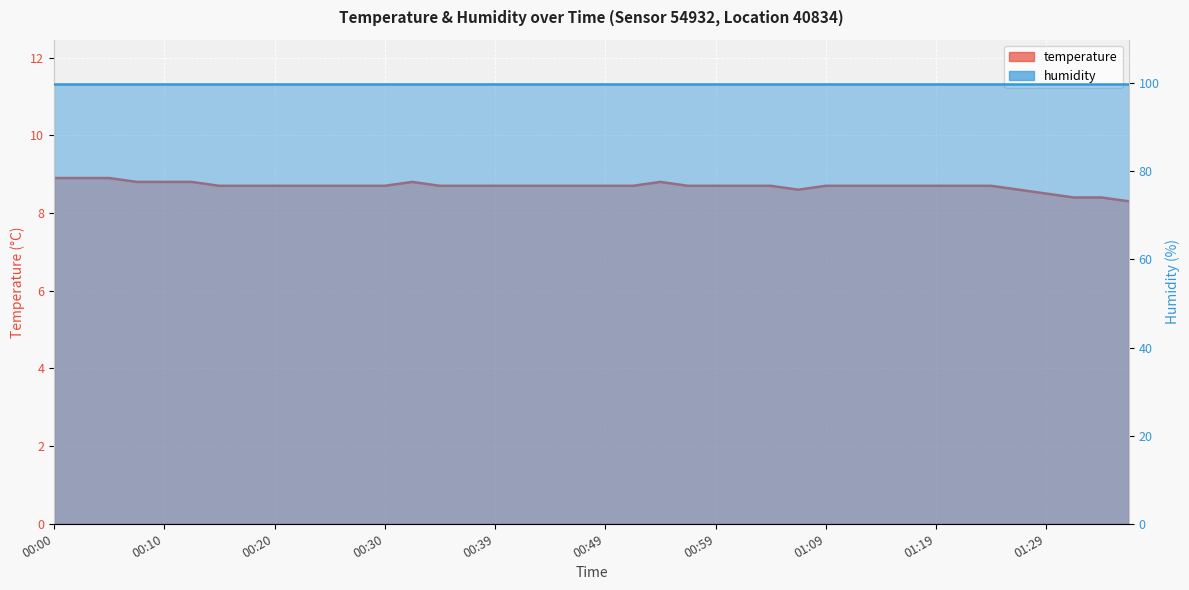

At which label is the value closest to 8?

01:36